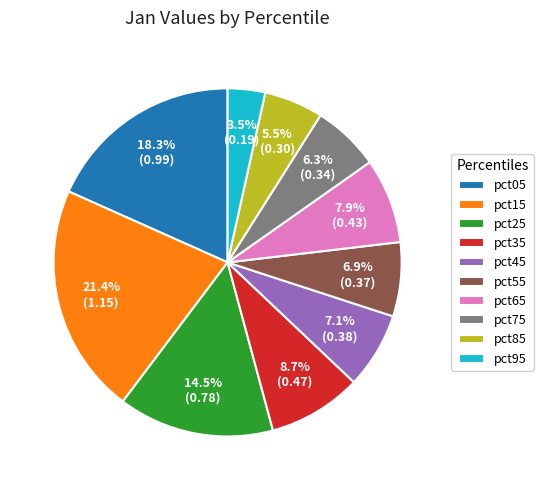

Which category has the smallest portion of the pie?

pct95